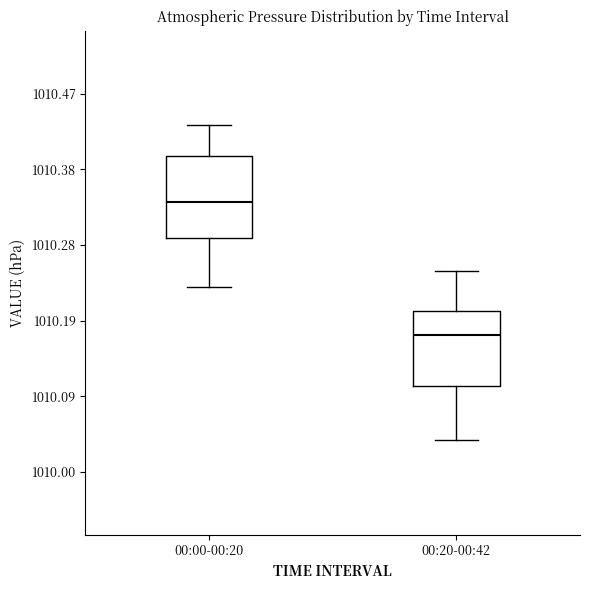

Where does the lower whisker of the box for 00:20-00:42 end on the y-axis? The values are not printed on the chart, so give them approximately, as read against the axis.

1010.04